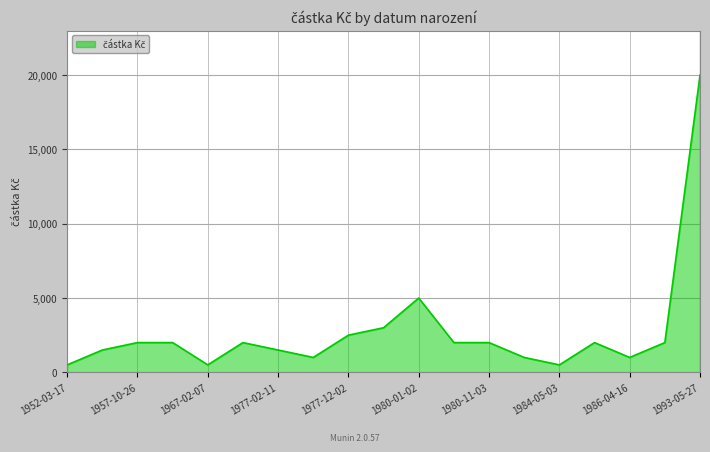

What is the sum of all values?

52000